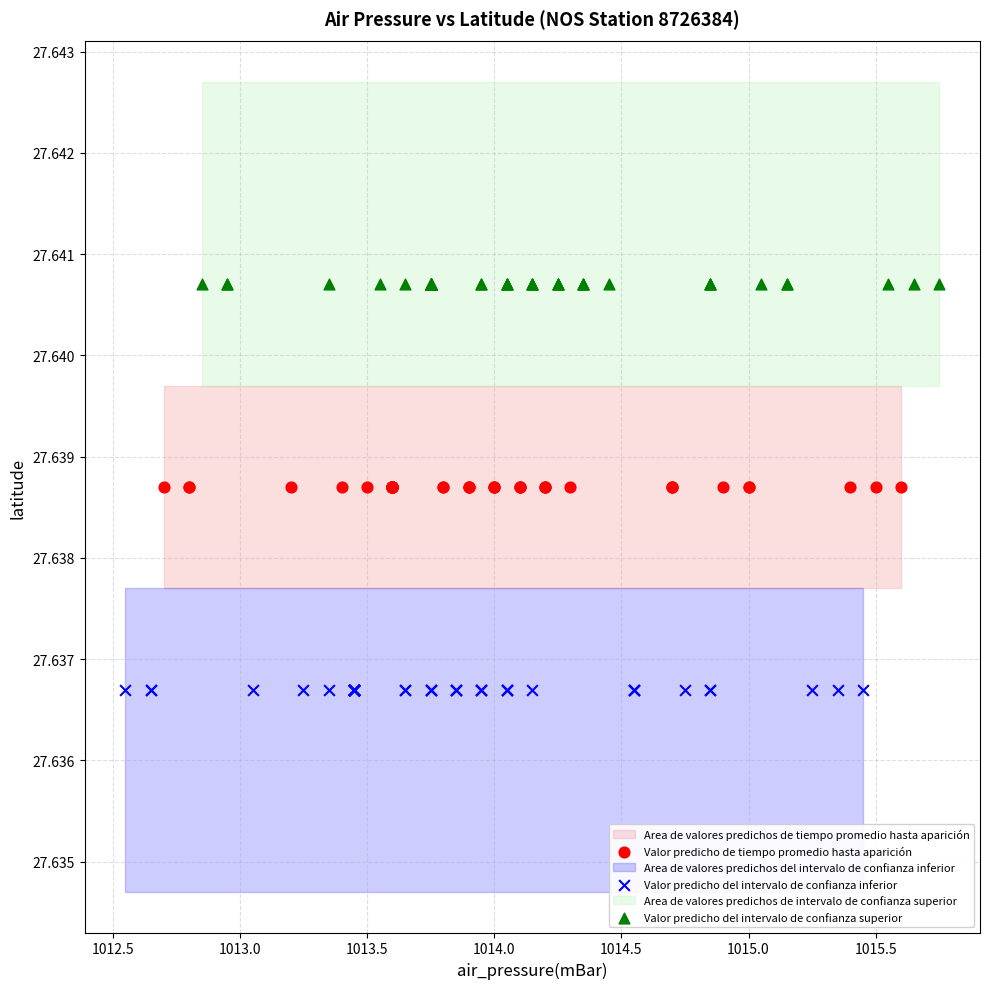

Which series contains the lowest Y value?

Valor predicho del intervalo de confianza inferior